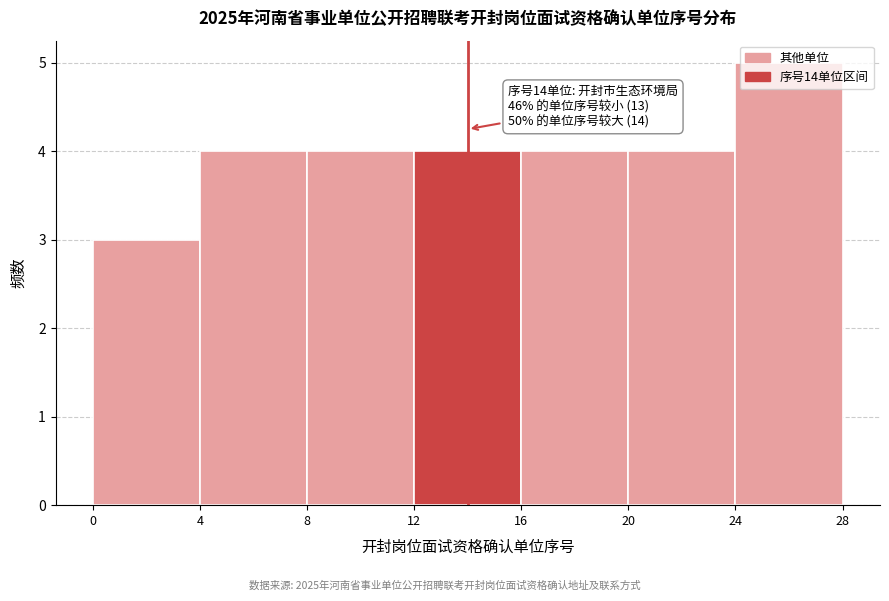

Over which range of the x-axis is the bar tallest?

24 to 28